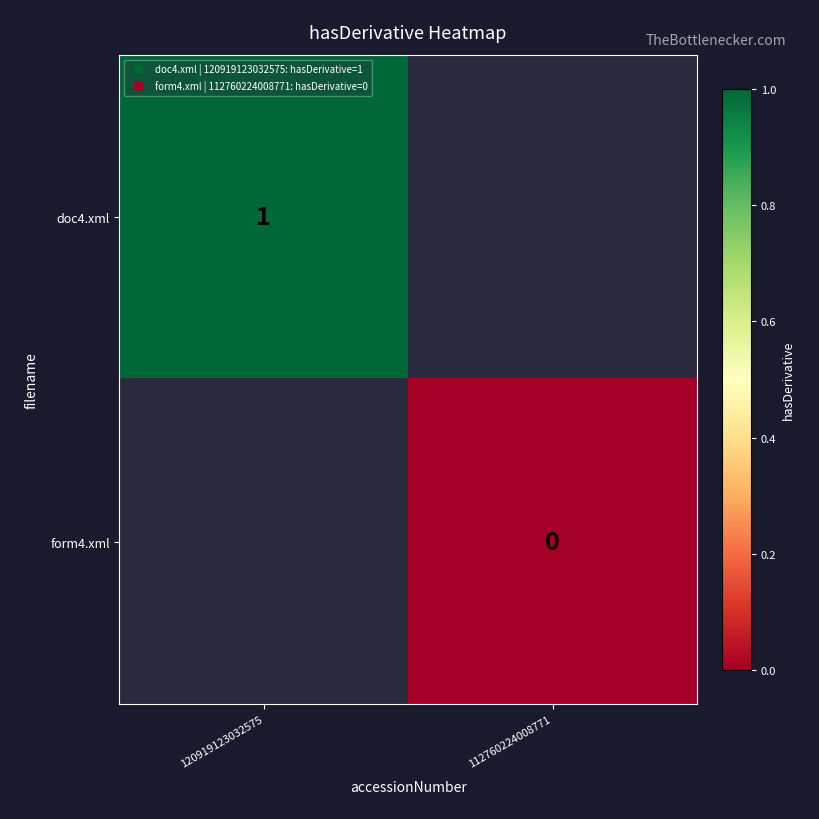

Read the doc4.xml value at 120919123032575.

1.0